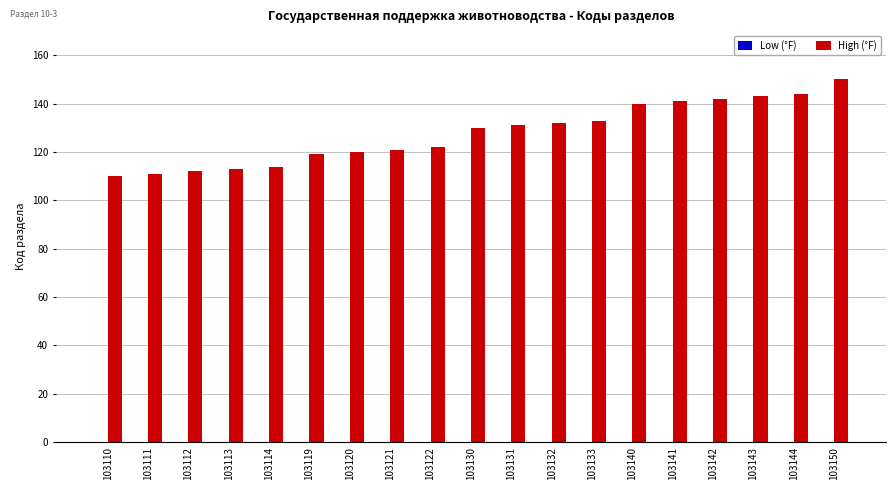

What is the value of the 19th bar from the left?

150